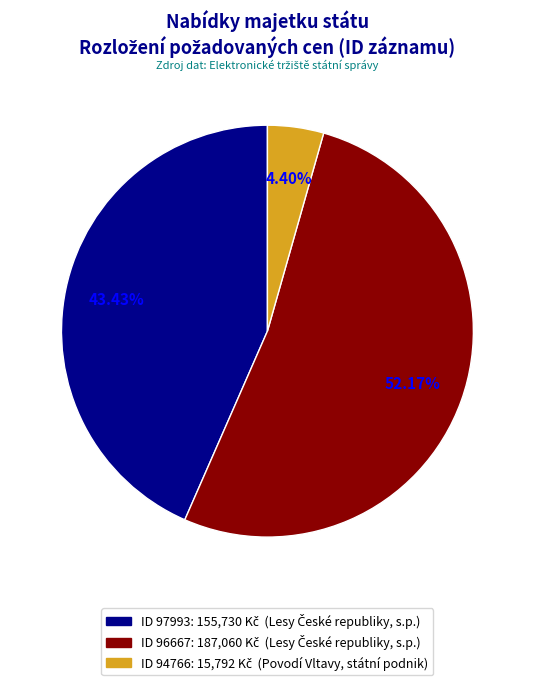

Is there a majority slice in this chart?

Yes